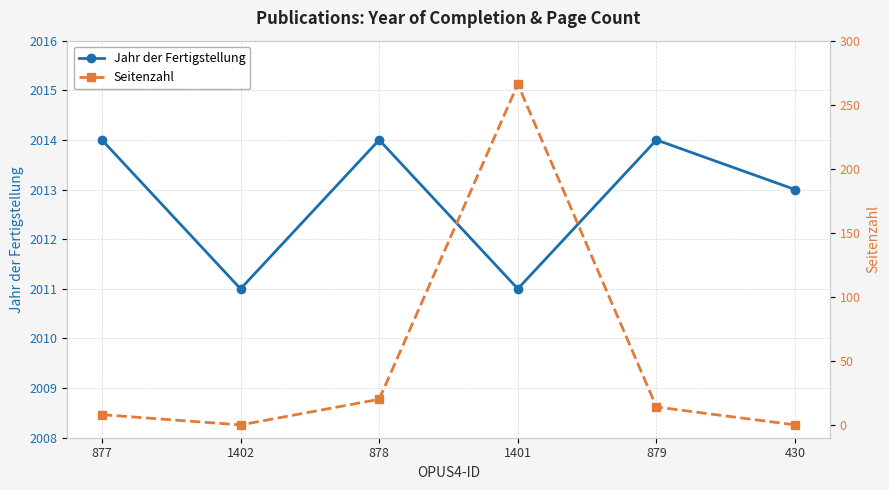

At which category is the sum across all series the highest?

1401